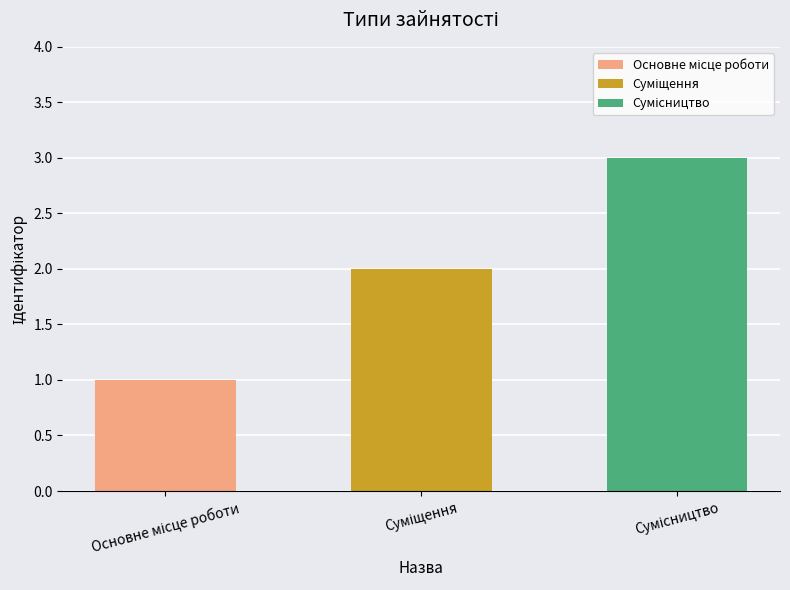

What is the value of the 1st bar from the left?

1